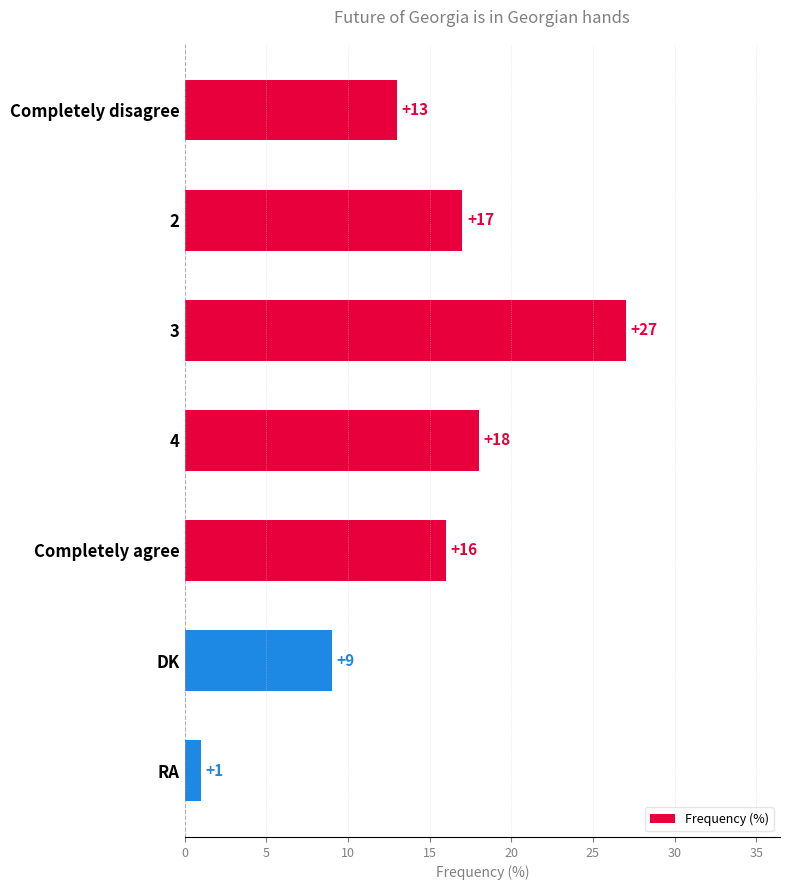

What is the difference between the maximum and minimum values?

26